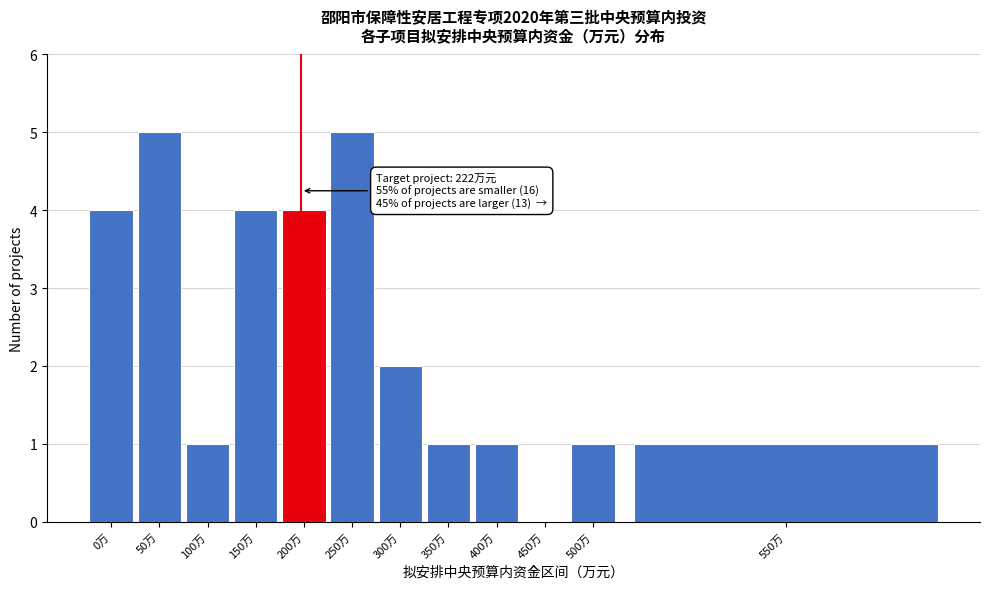

Reading left to right, list all the values displayed in this chart.

0万=4	50万=5	100万=1	150万=4	200万=4	250万=5	300万=2	350万=1	400万=1	450万=0	500万=1	550万=1